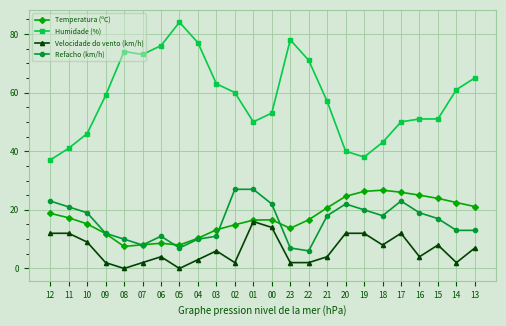

How many data points in Refacho (km/h) are less than 18?

12